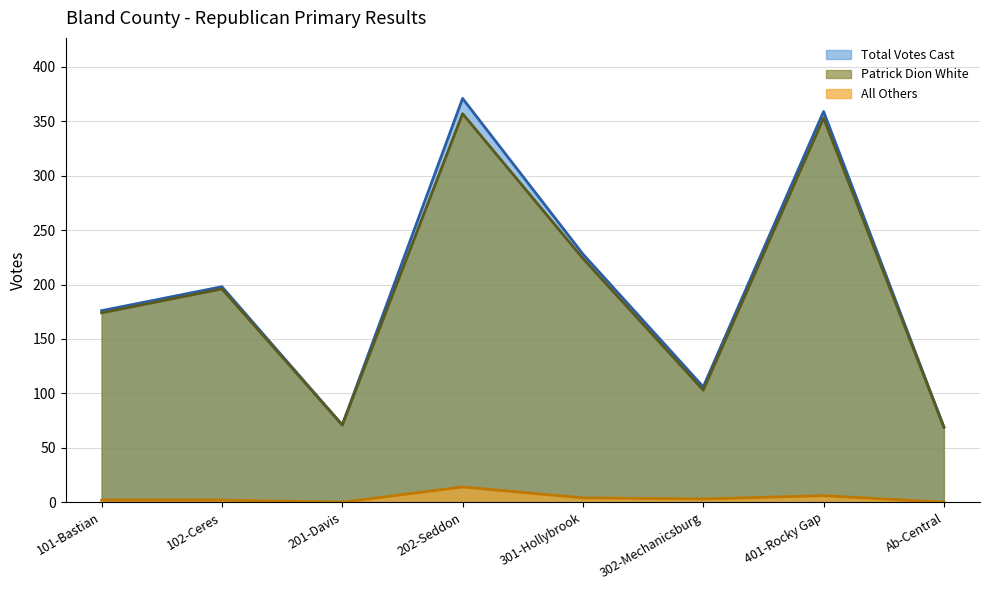

True or false: All Others has a value of 1 at 101-Bastian.

False